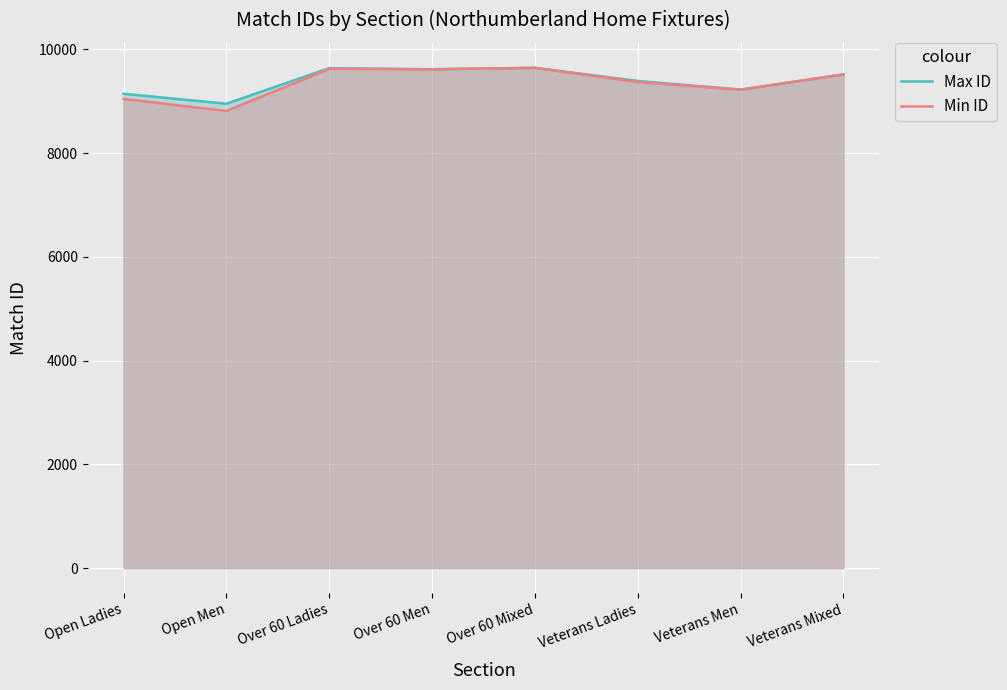

What is the difference between the maximum and minimum values in the Min ID series?

832